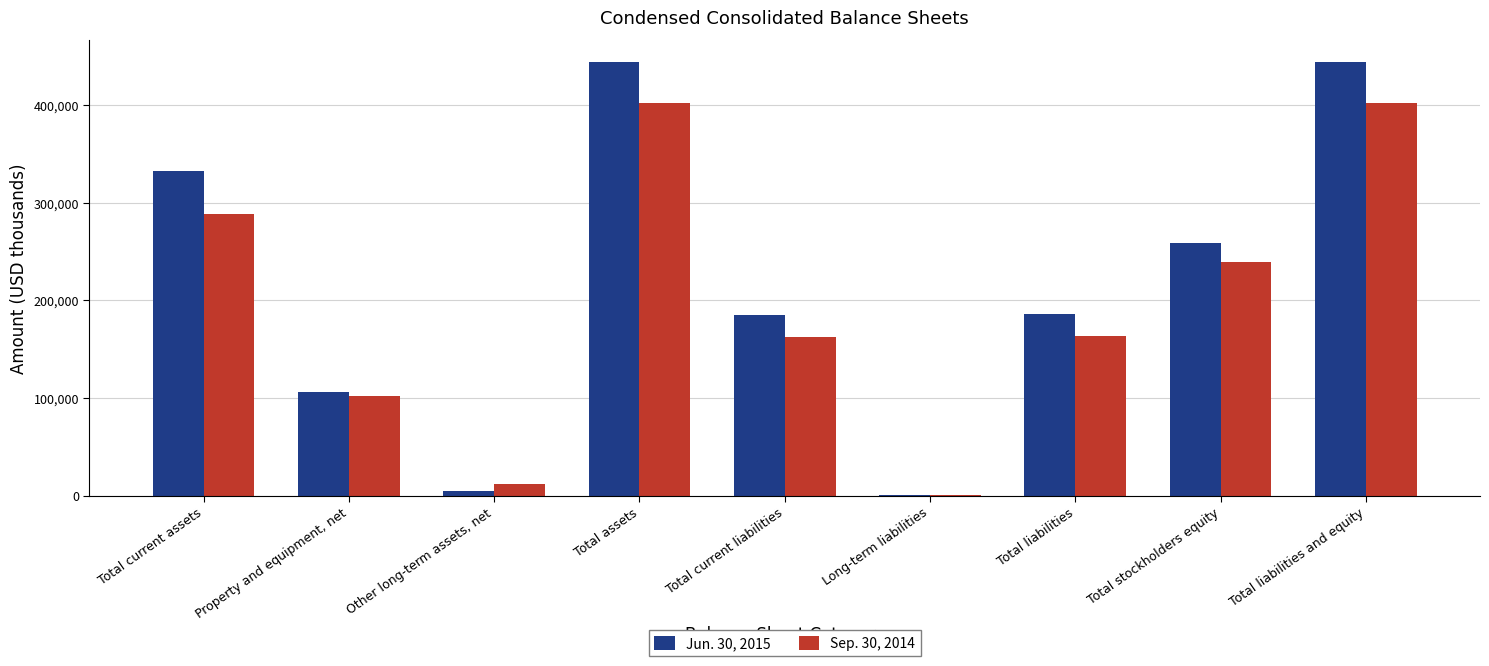

Is the value of Sep. 30, 2014 at Total stockholders equity greater than the value of Jun. 30, 2015 at Other long-term assets, net?

Yes